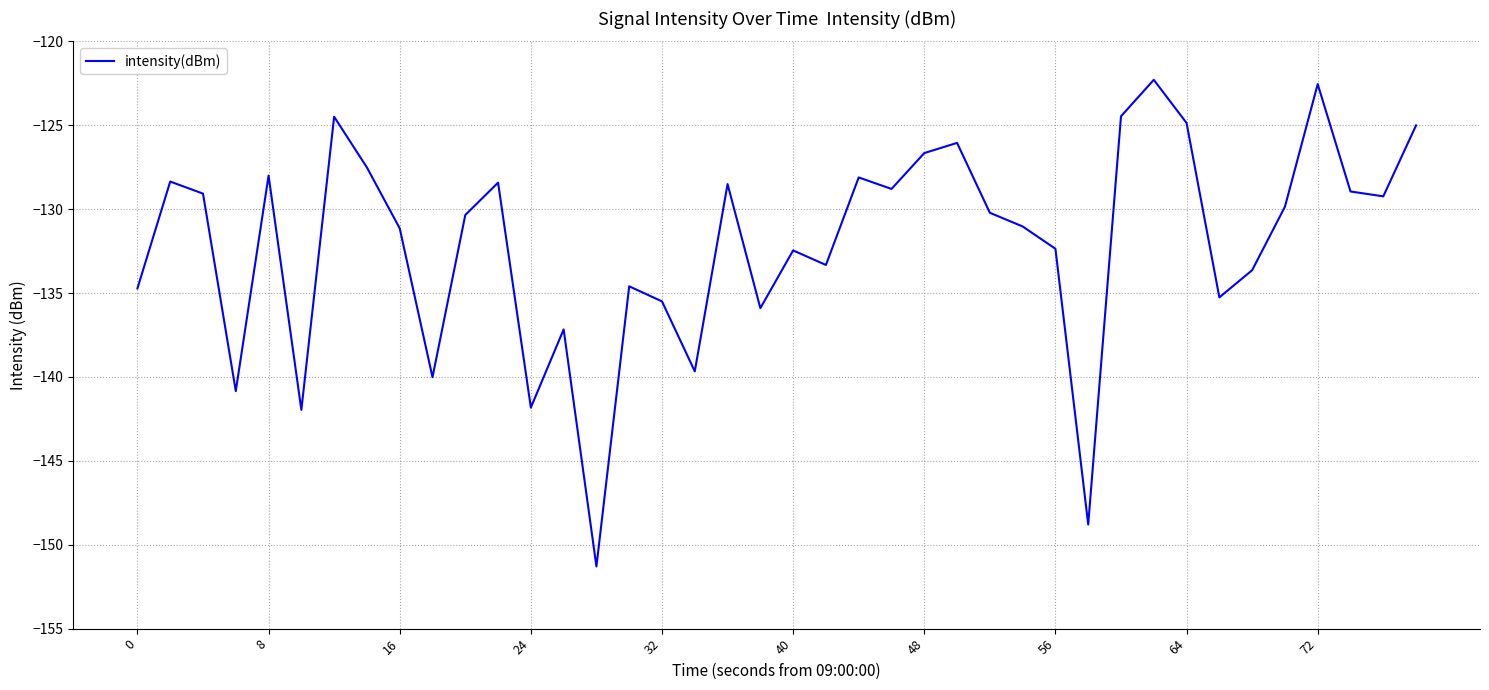

What is the minimum value shown in the chart?

-151.3